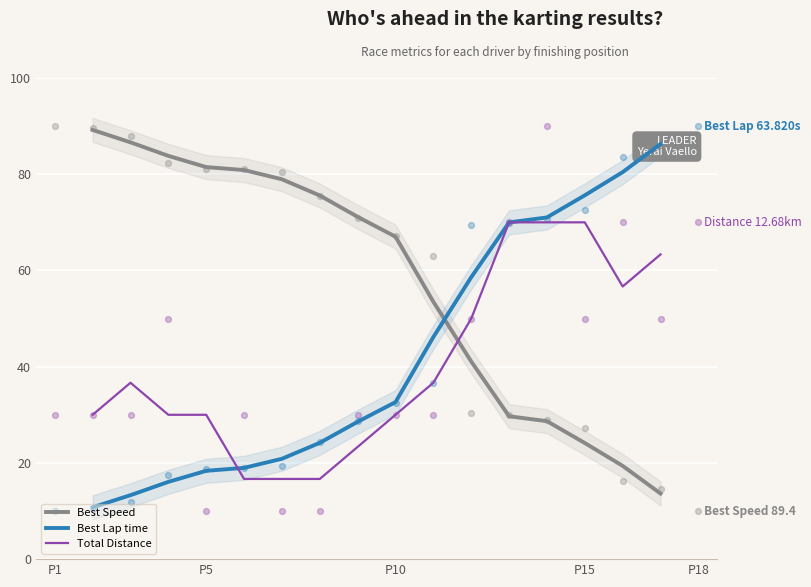

Which series contains the lowest Y value?

Best Lap time